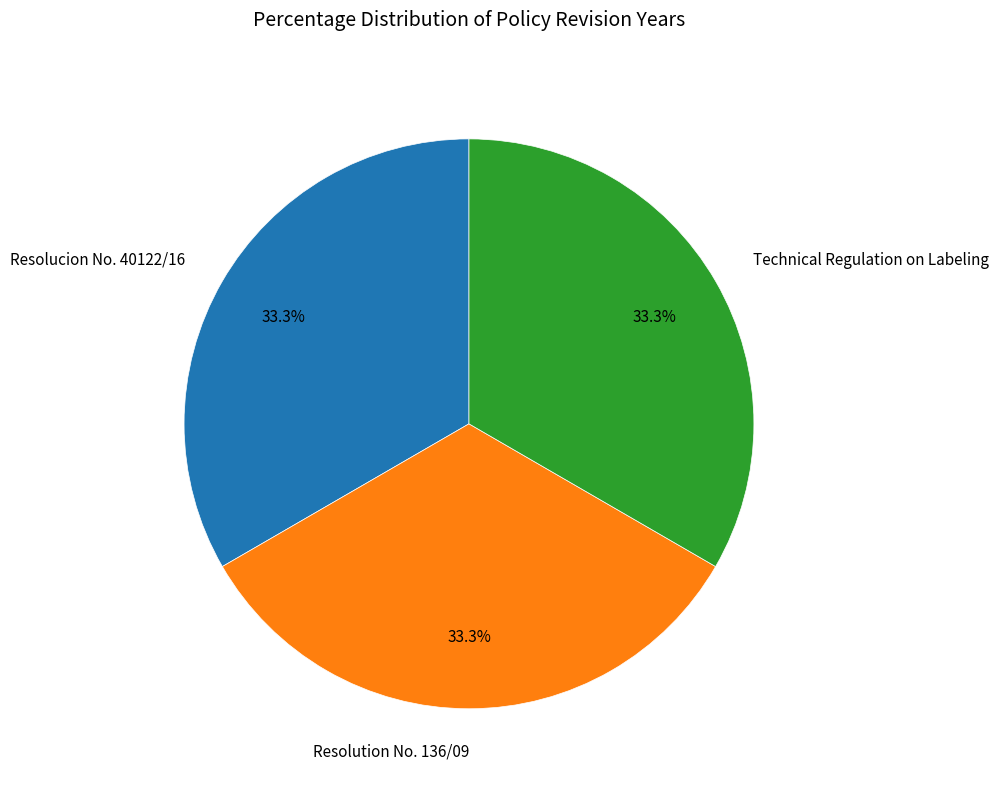

To the nearest percent, what percentage of the pie is Resolucion No. 40122/16?

33%